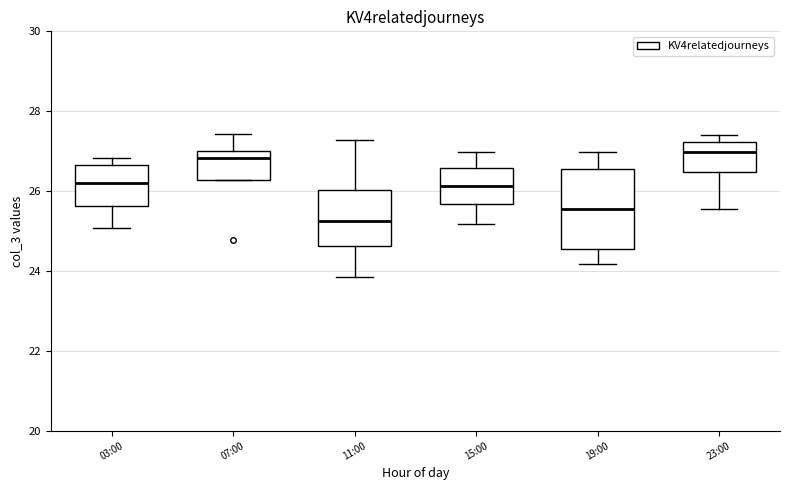

Reading left to right, transcribe this box plot: for each box, give where its median line is, the range the box spans, and where its two whiskers end, as read against the y-axis. The values are not printed on the chart, so give them approximately, as read against the axis.

03:00: median 26.2, box 25.6 to 26.6, whiskers 25.0 to 26.8
07:00: median 26.8, box 26.2 to 27.0, whiskers 26.2 to 27.4
11:00: median 25.2, box 24.6 to 26.0, whiskers 23.8 to 27.2
15:00: median 26.2, box 25.6 to 26.6, whiskers 25.2 to 27.0
19:00: median 25.6, box 24.6 to 26.6, whiskers 24.2 to 27.0
23:00: median 27.0, box 26.4 to 27.2, whiskers 25.6 to 27.4